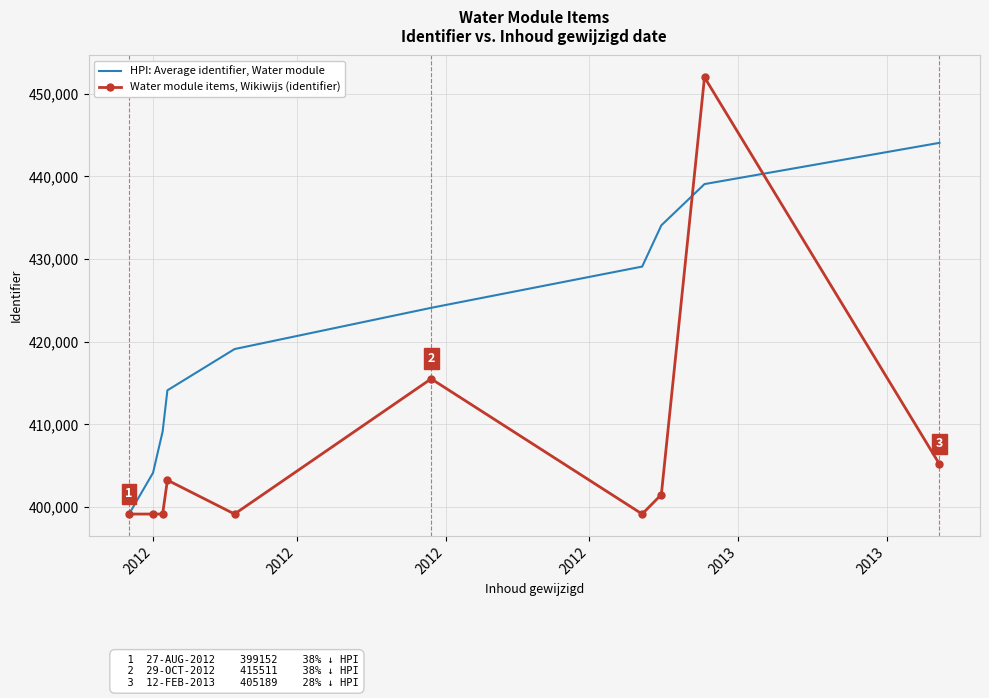

What is the maximum value shown in the chart?

451978.0